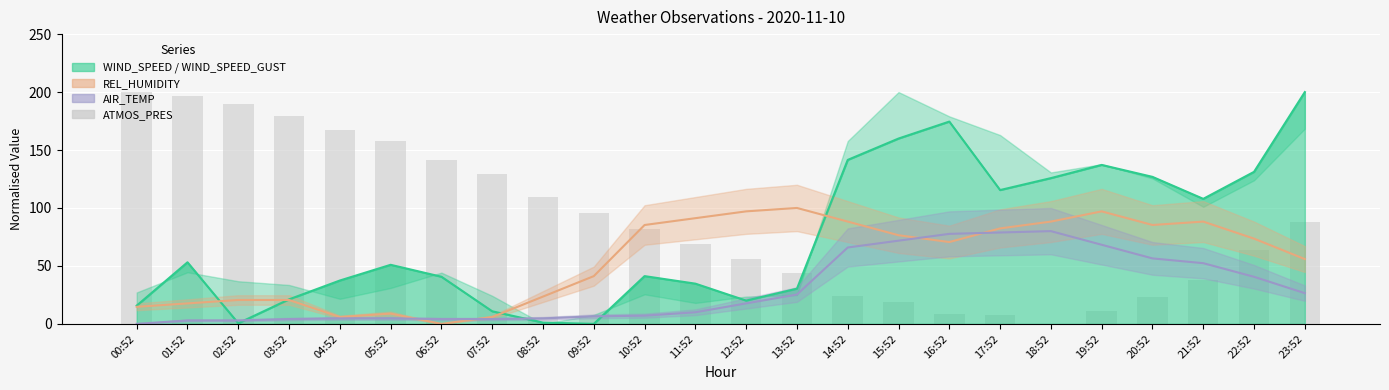

How many categories are shown in the chart?

24